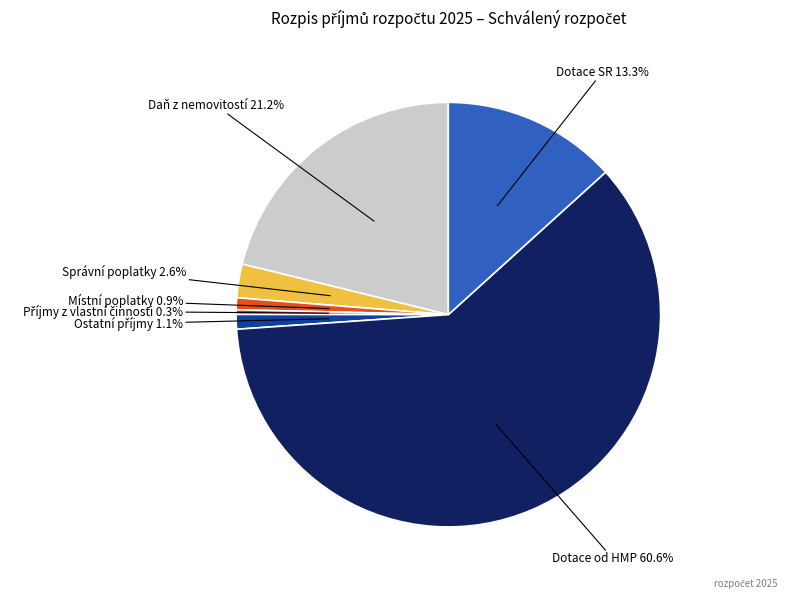

Which category has the biggest portion of the pie?

Dotace od HMP